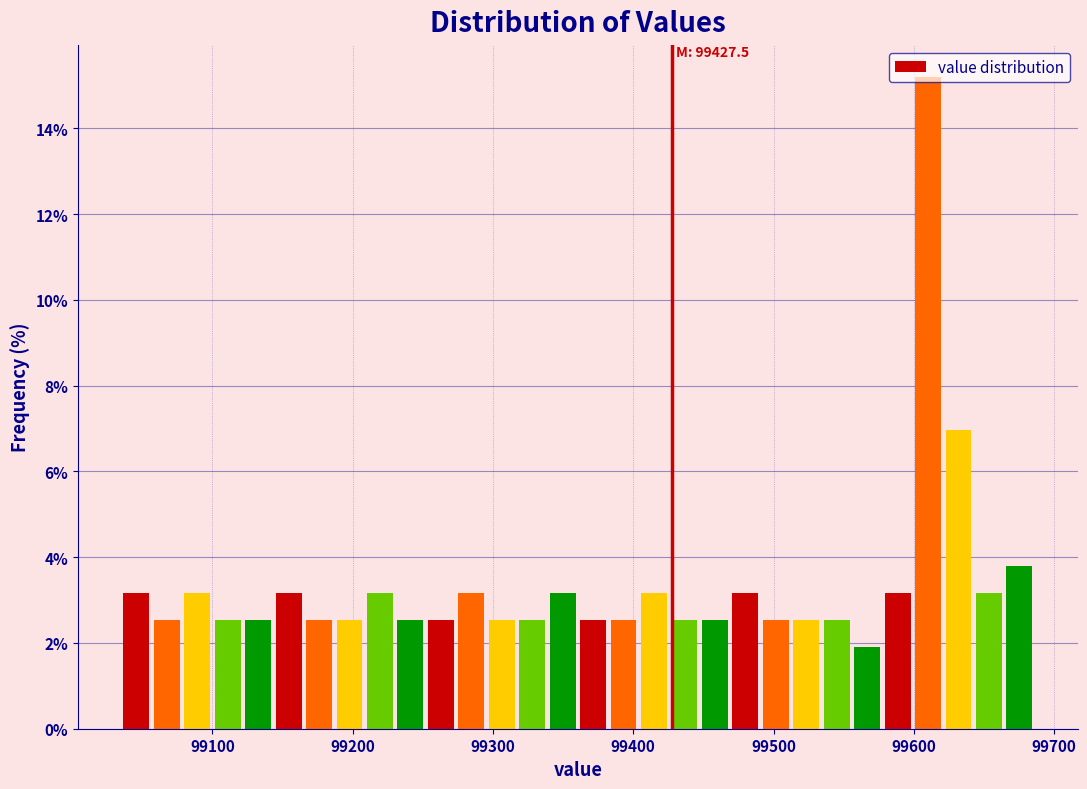

Read against the x-axis, roughly where is the centre of the tallest bar?

99610